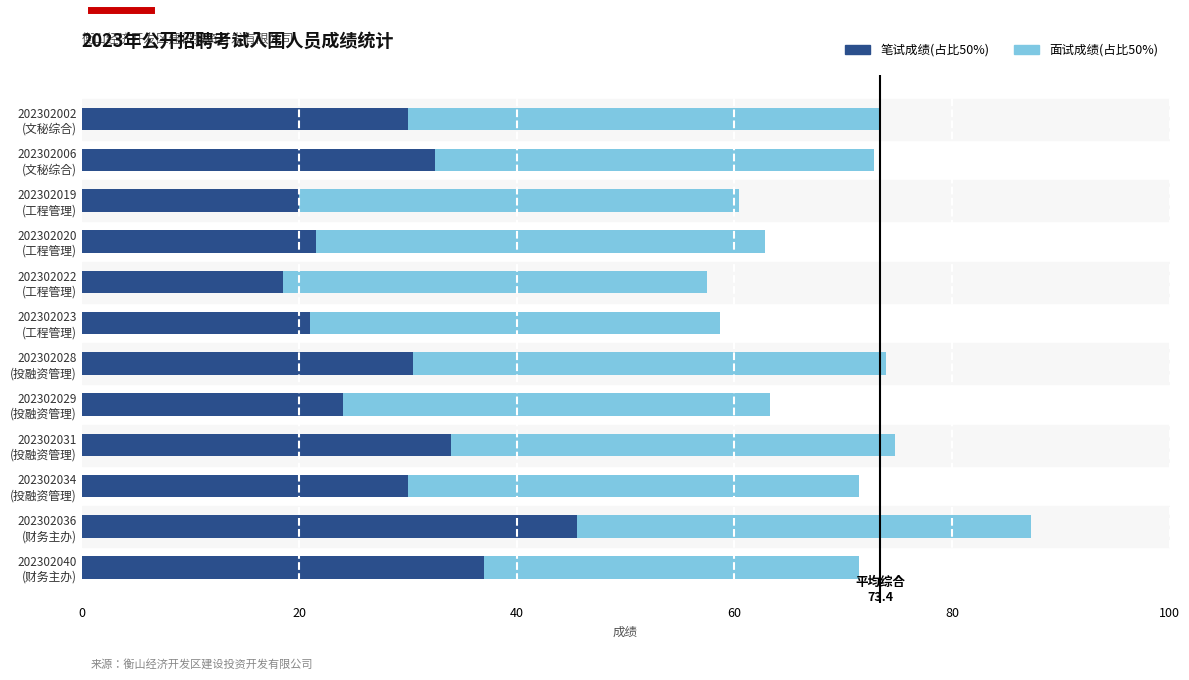

What is the difference between the second highest and minimum values in the 笔试成绩(占比50%) series?

18.5